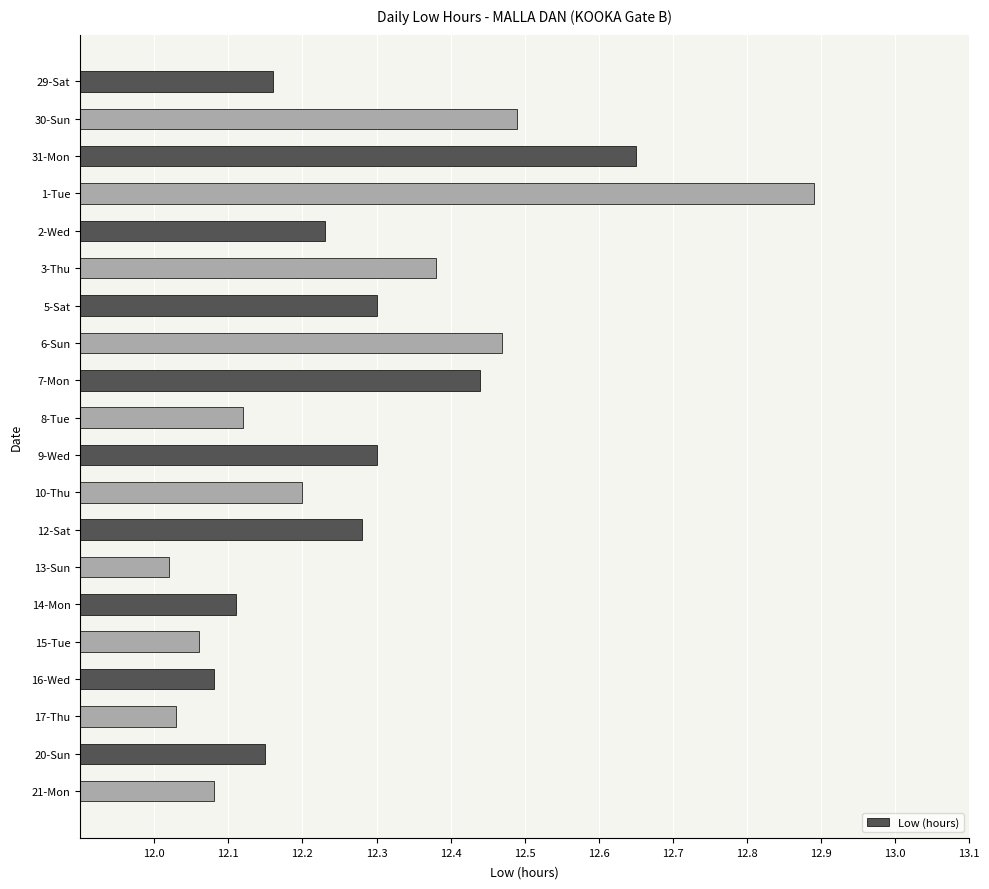

At which category does the chart reach its peak across all series?

1-Tue